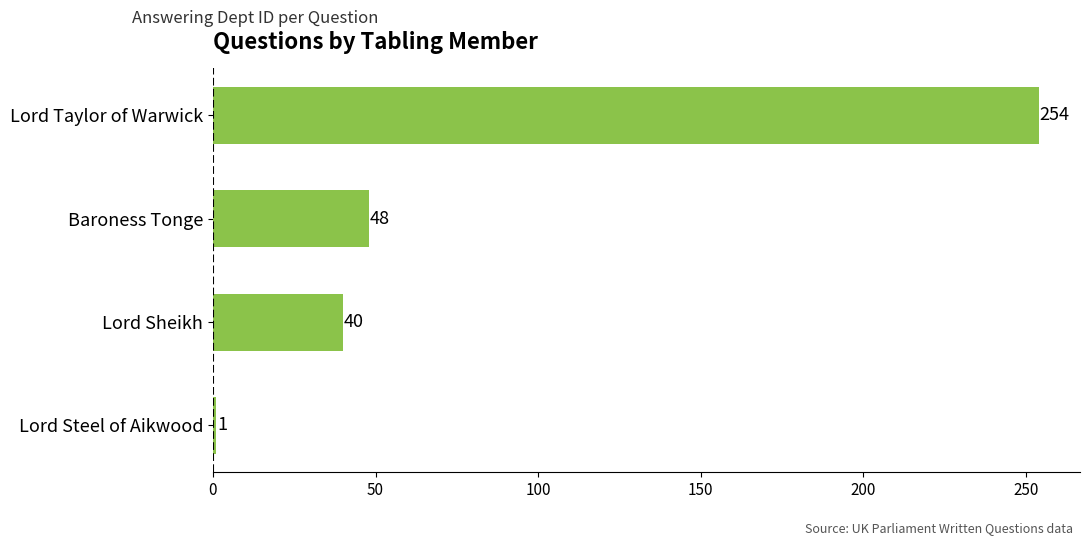

List the labels in order of value, smallest first.

Lord Steel of Aikwood, Lord Sheikh, Baroness Tonge, Lord Taylor of Warwick